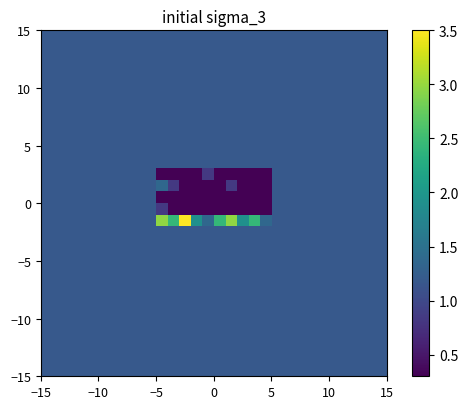

What is the smallest value displayed?

0.3